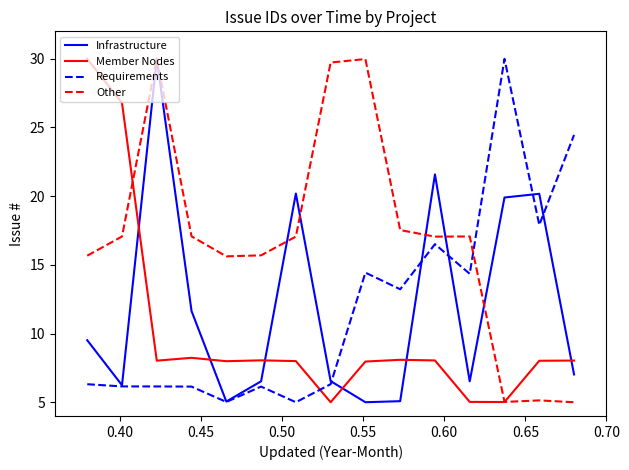

Which series has the largest total across all categories?

Other